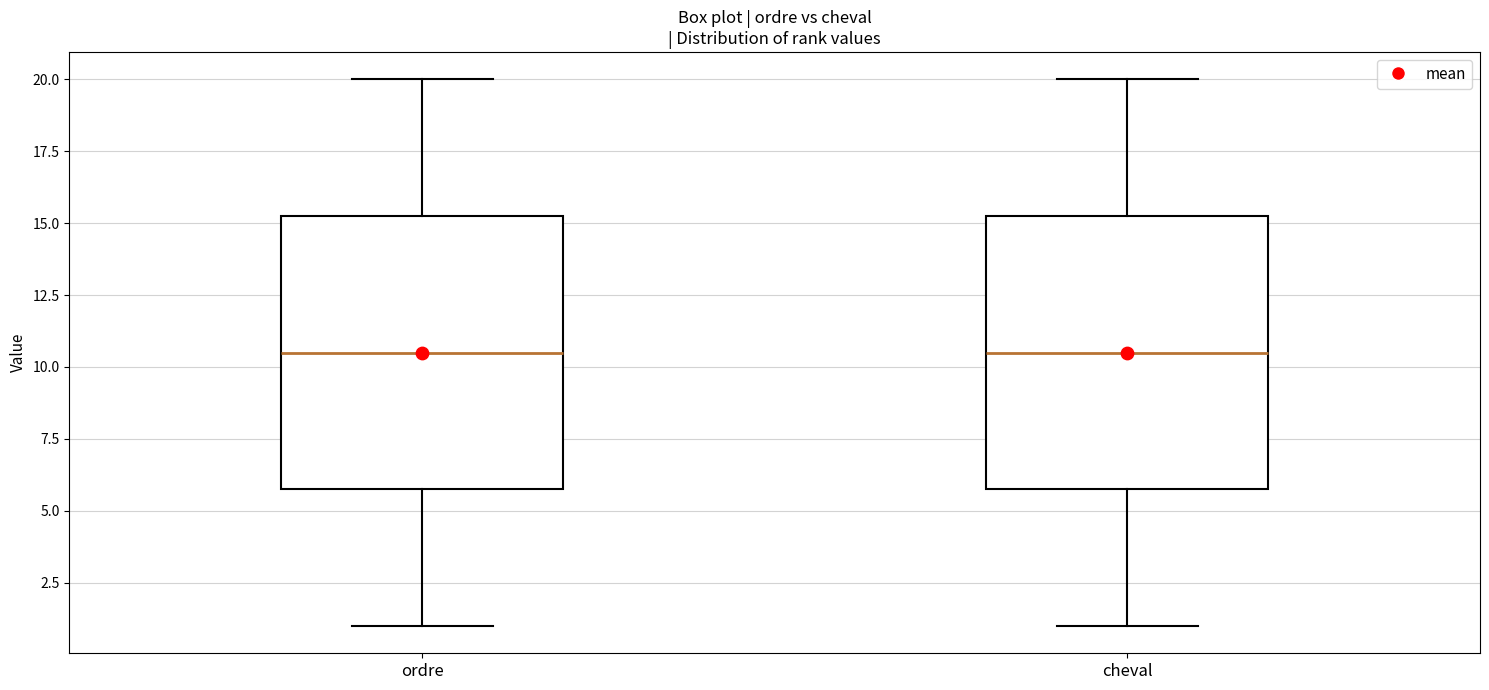

Reading left to right, transcribe this box plot: for each box, give where its median line is, the range the box spans, and where its two whiskers end, as read against the y-axis. The values are not printed on the chart, so give them approximately, as read against the axis.

ordre: median 10.5, box 6.0 to 15.5, whiskers 1.0 to 20.0
cheval: median 10.5, box 6.0 to 15.5, whiskers 1.0 to 20.0